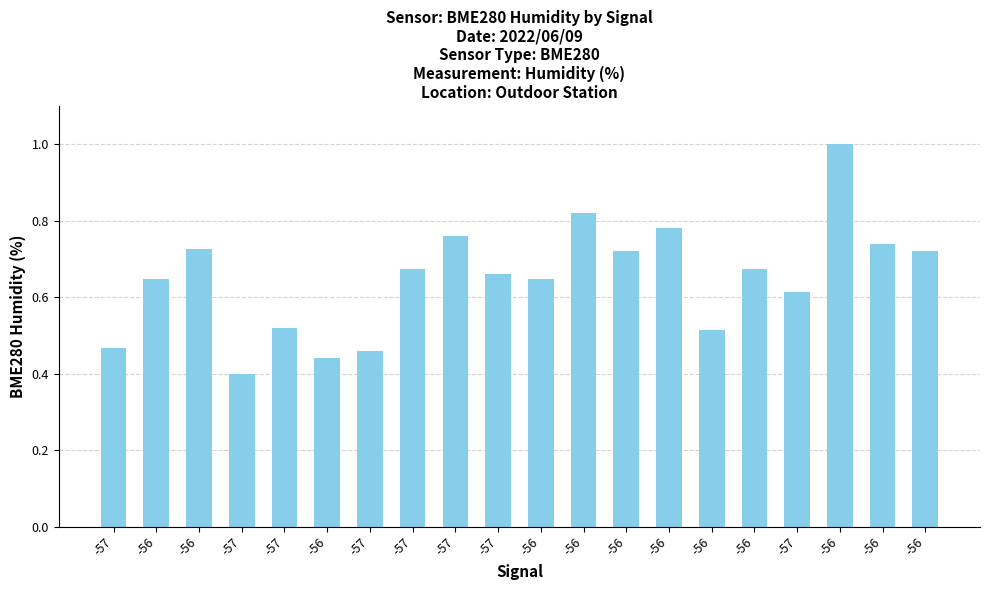

What is the difference between the values at -56 and -56?

0.3